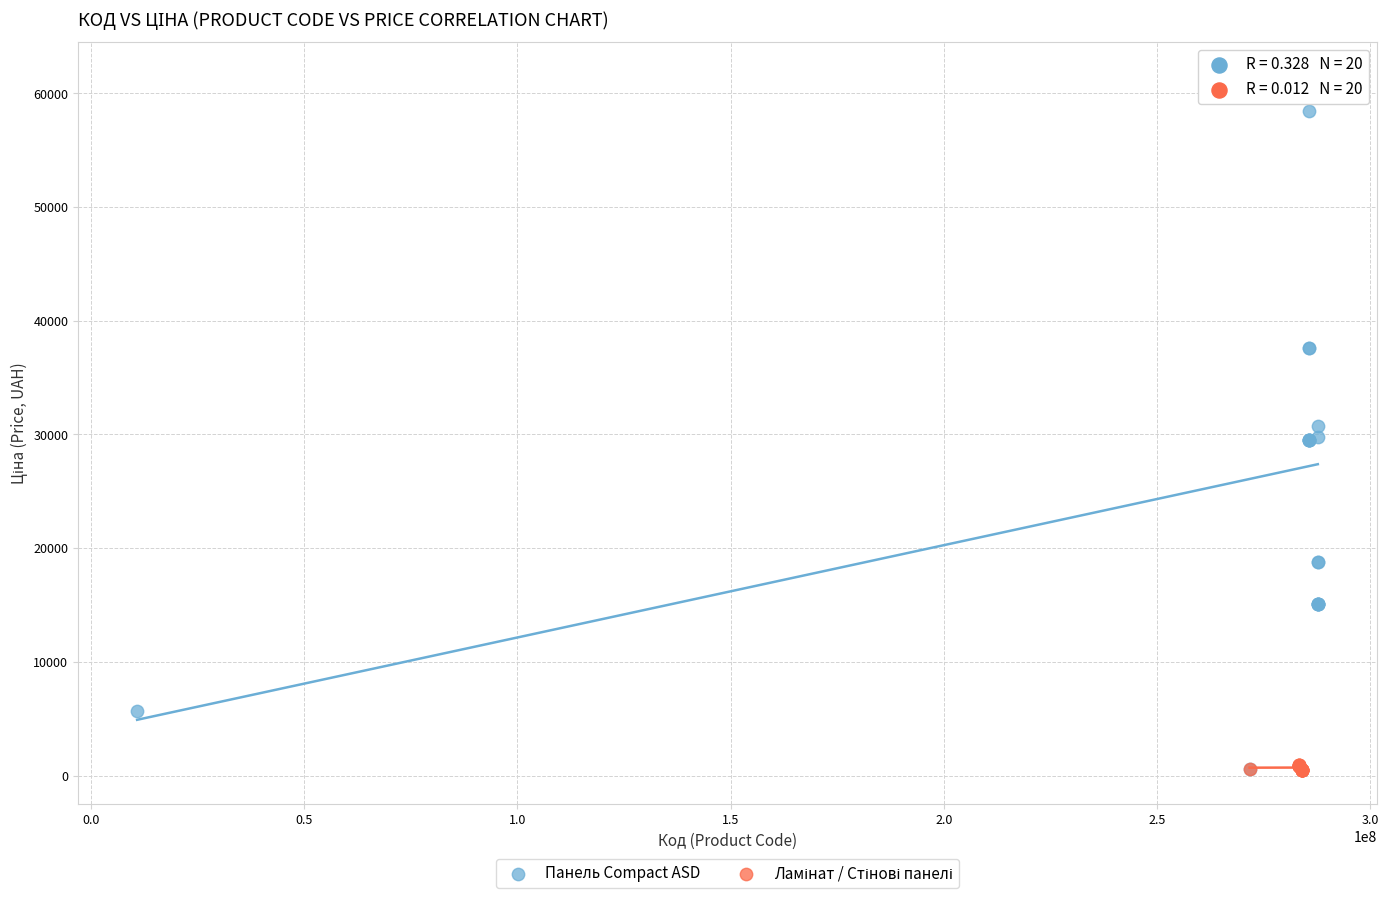

Which series contains the highest Y value?

Панель Compact ASD